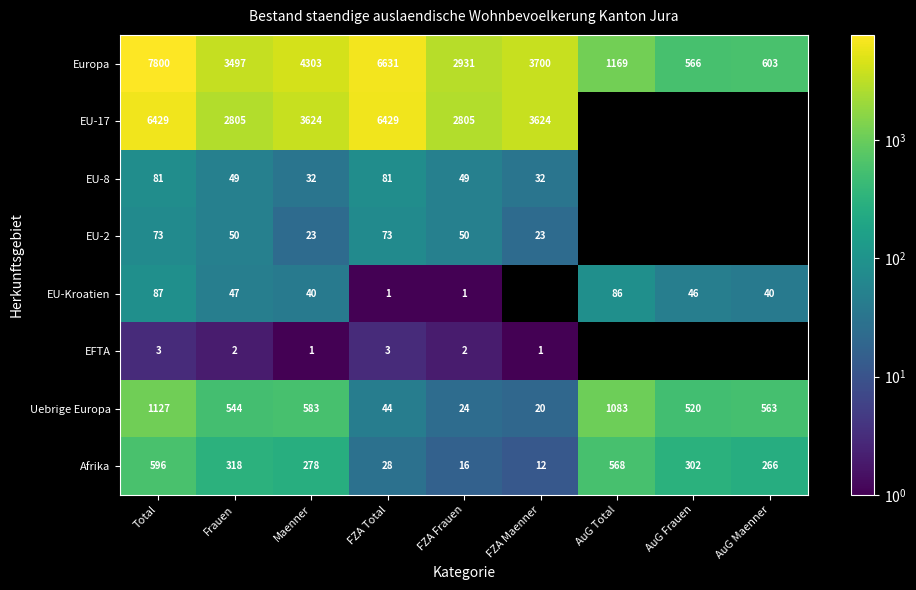

List the labels in order of Uebrige Europa value, smallest first.

FZA Maenner, FZA Frauen, FZA Total, AuG Frauen, Frauen, AuG Maenner, Maenner, AuG Total, Total